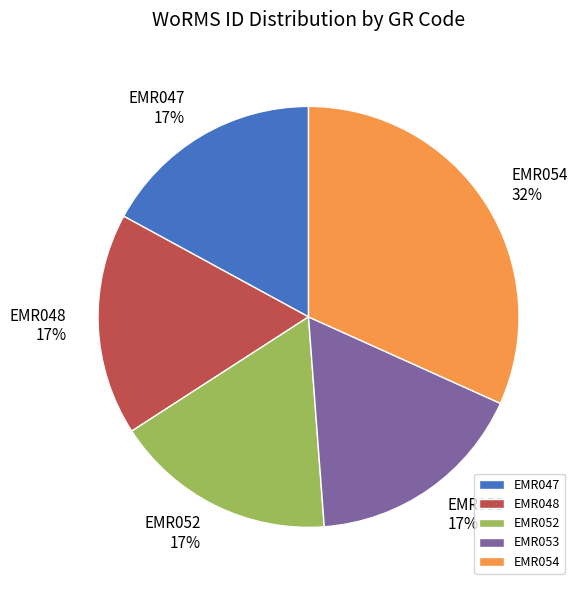

What is the ratio of the value at EMR053 to the value at EMR047?

1.0